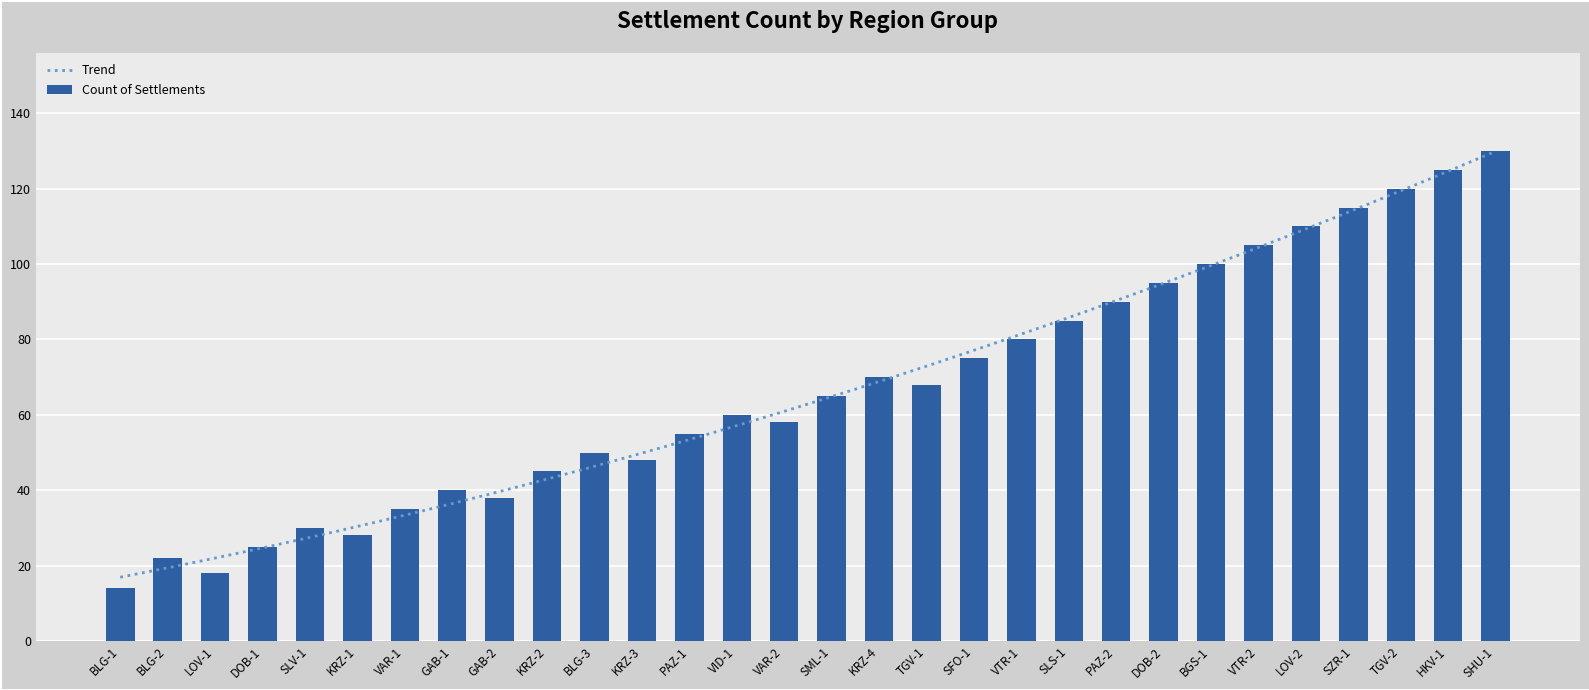

What is the ratio of the value at DOB-2 to the value at VAR-2?

1.6